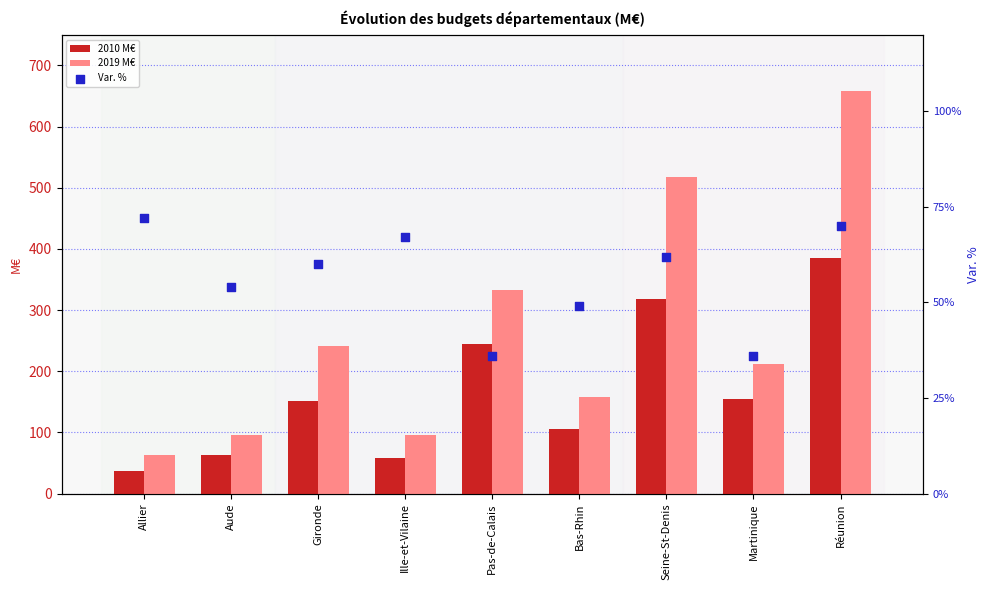

What are all the series names shown in the legend?

2010 M€, 2019 M€, Var. %